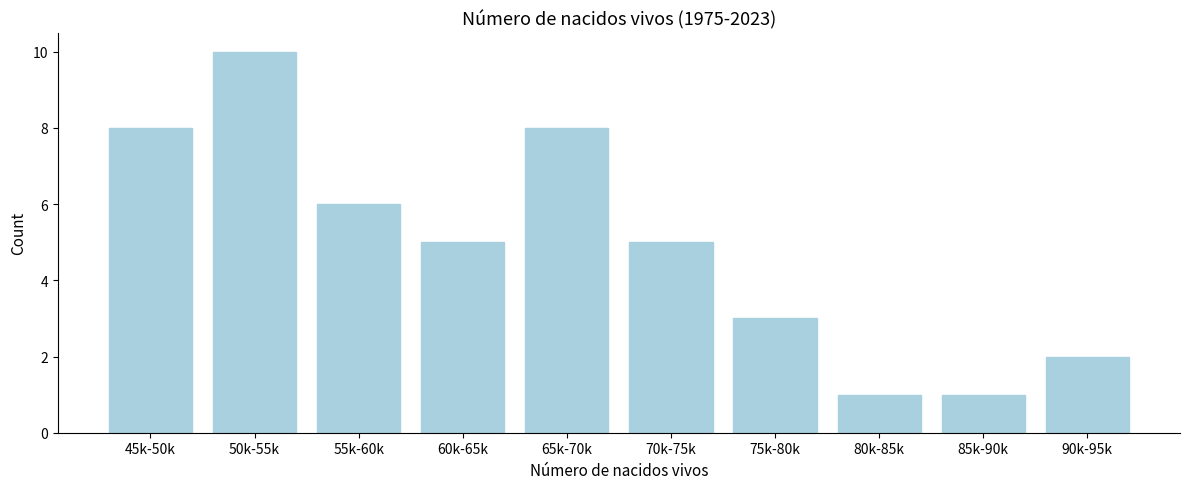

Reading left to right, what are all the values shown in this chart?

45k-50k=8	50k-55k=10	55k-60k=6	60k-65k=5	65k-70k=8	70k-75k=5	75k-80k=3	80k-85k=1	85k-90k=1	90k-95k=2